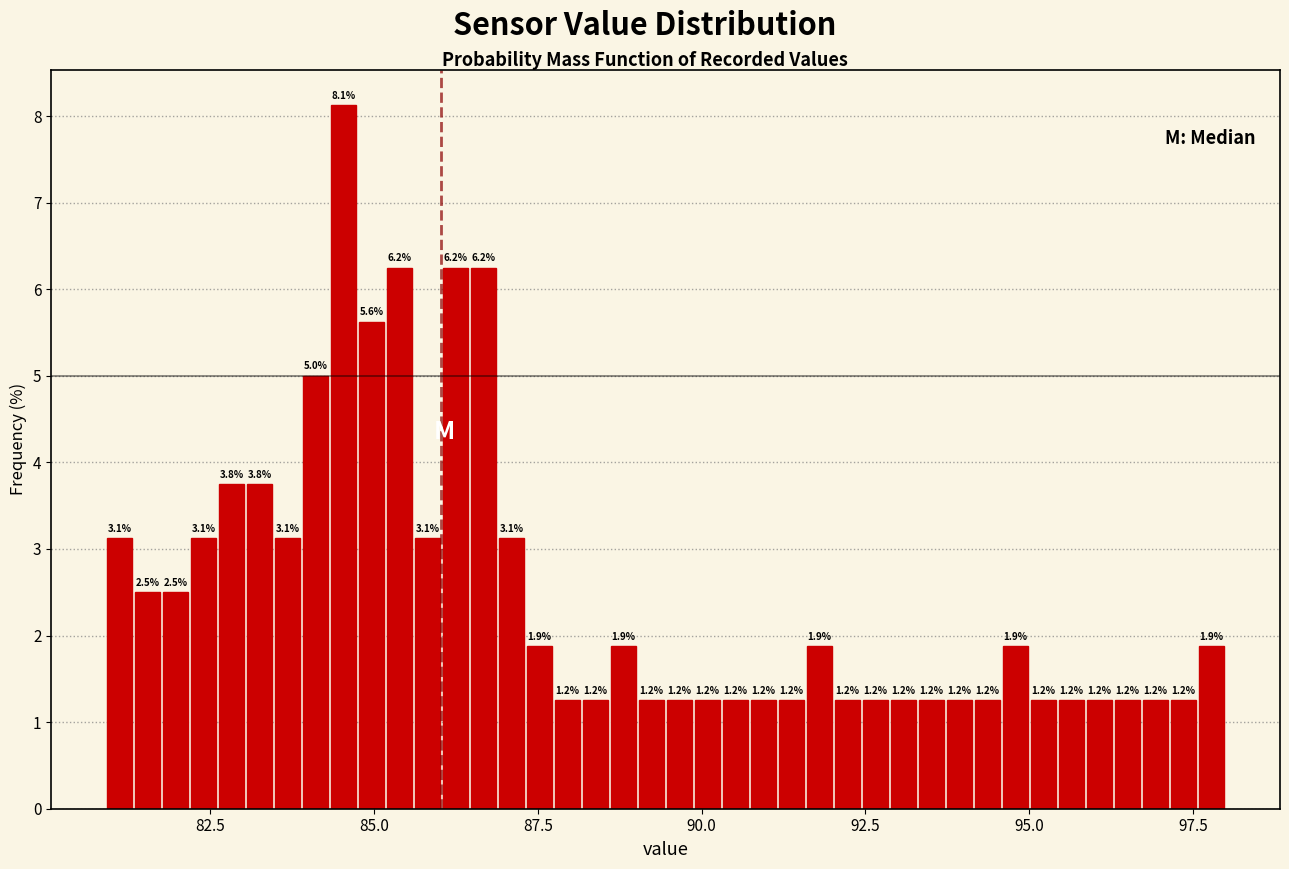

Read against the x-axis, roughly where is the centre of the tallest bar?

84.5